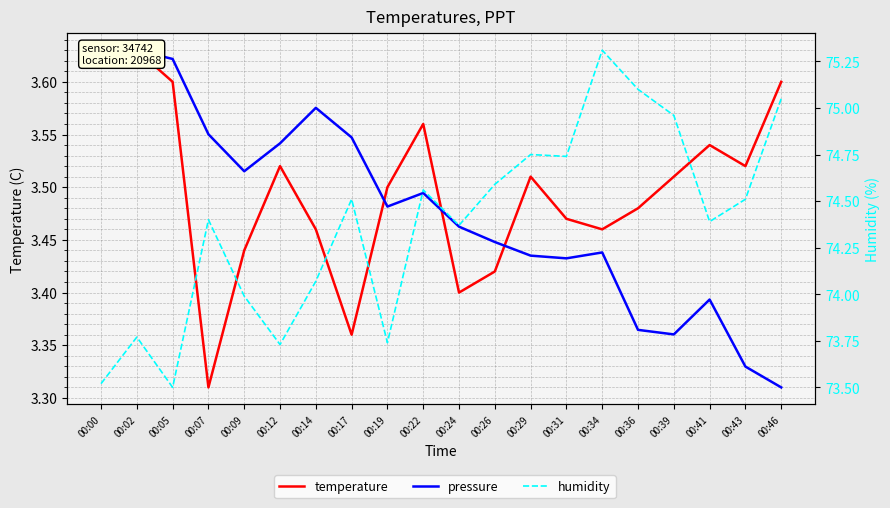

Count the pressure values in the range 3 to 4.

20